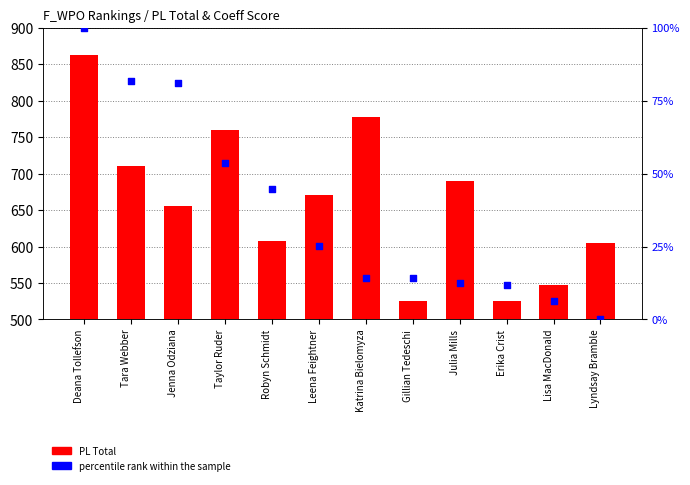

Which series contains the highest Y value?

PL Total